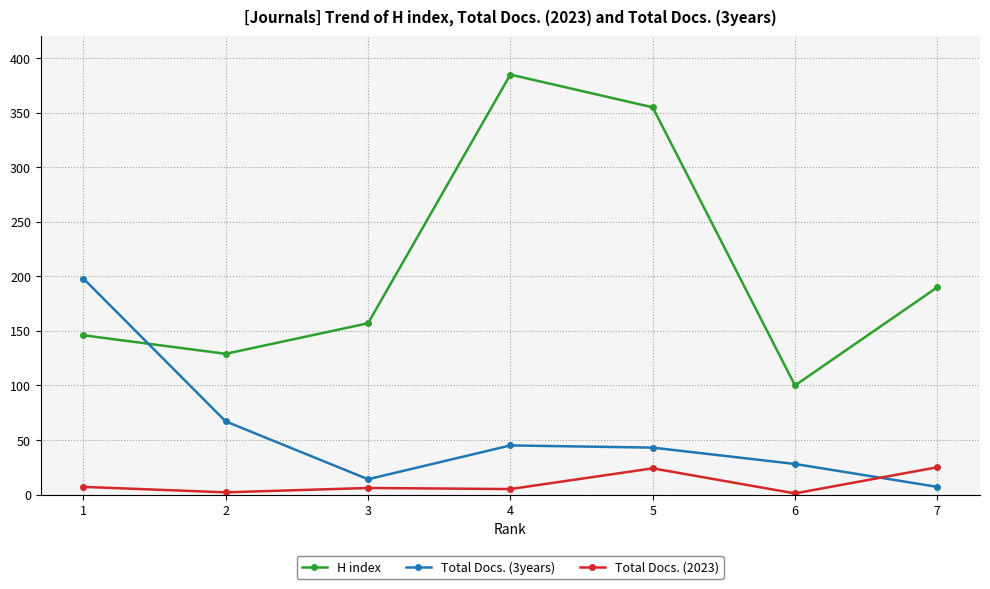

True or false: H index has more than 1 points higher than both neighbors.

False